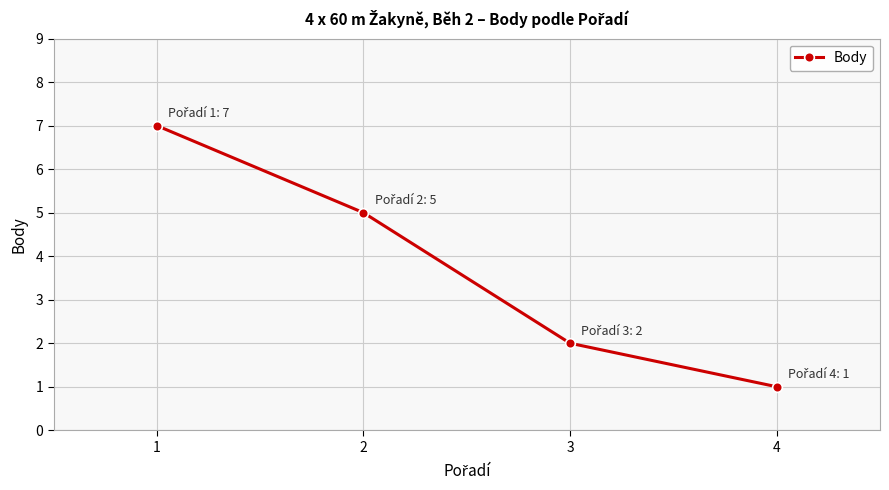

Rank the categories by value from lowest to highest.

4, 3, 2, 1